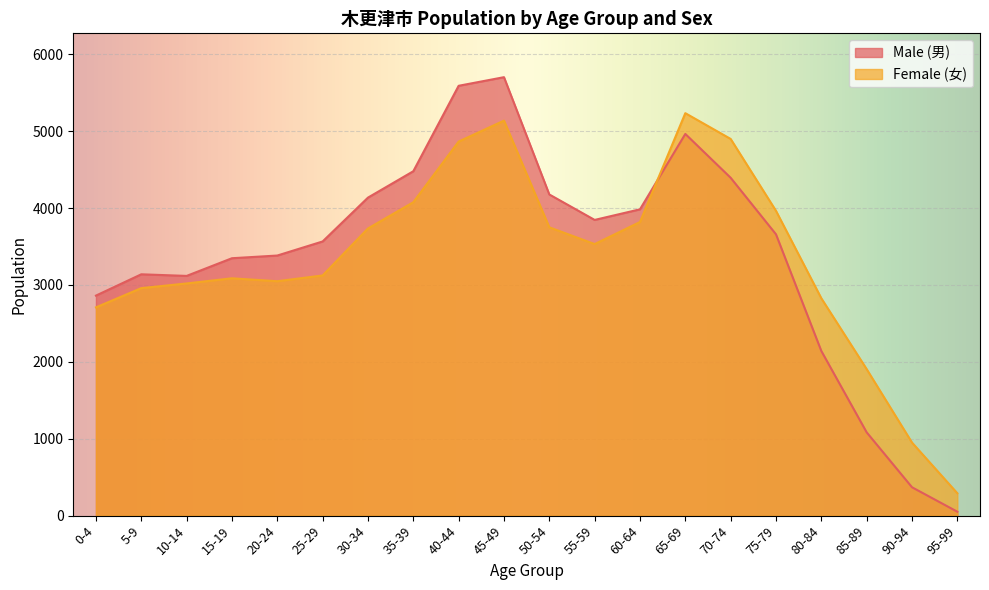

Is it true that Female (女) equals 1044 at 5-9?

False